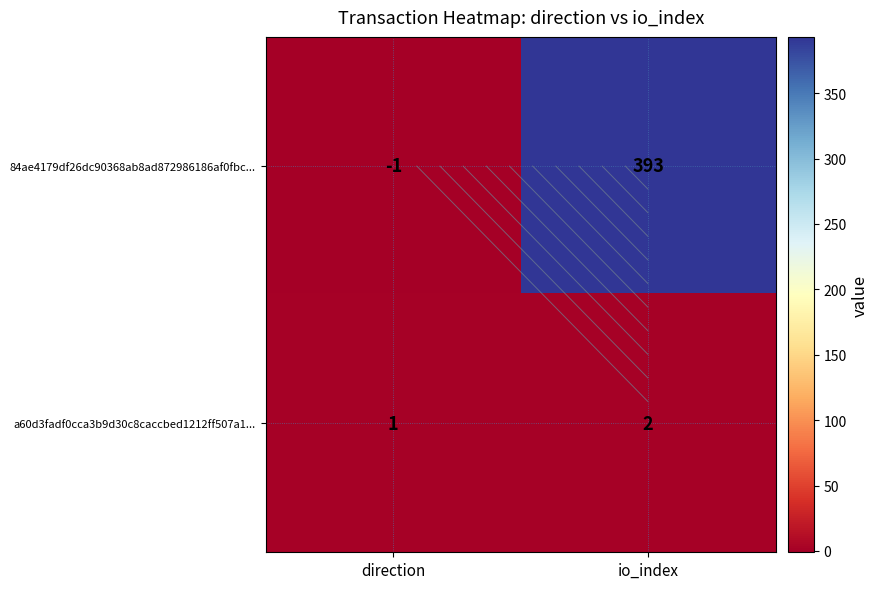

Rank the series by their average value, from highest to lowest.

84ae4179df26dc90368ab8ad872986186af0fbc..., a60d3fadf0cca3b9d30c8caccbed1212ff507a1...